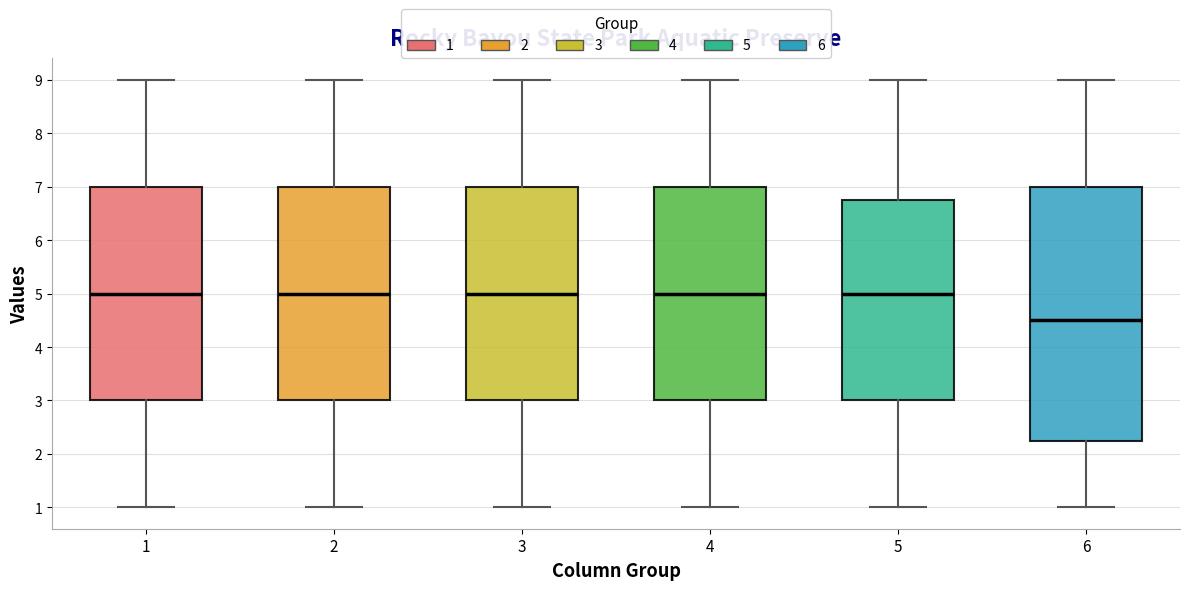

Comparing the boxes themselves (not the whiskers), which one is the tallest?

6